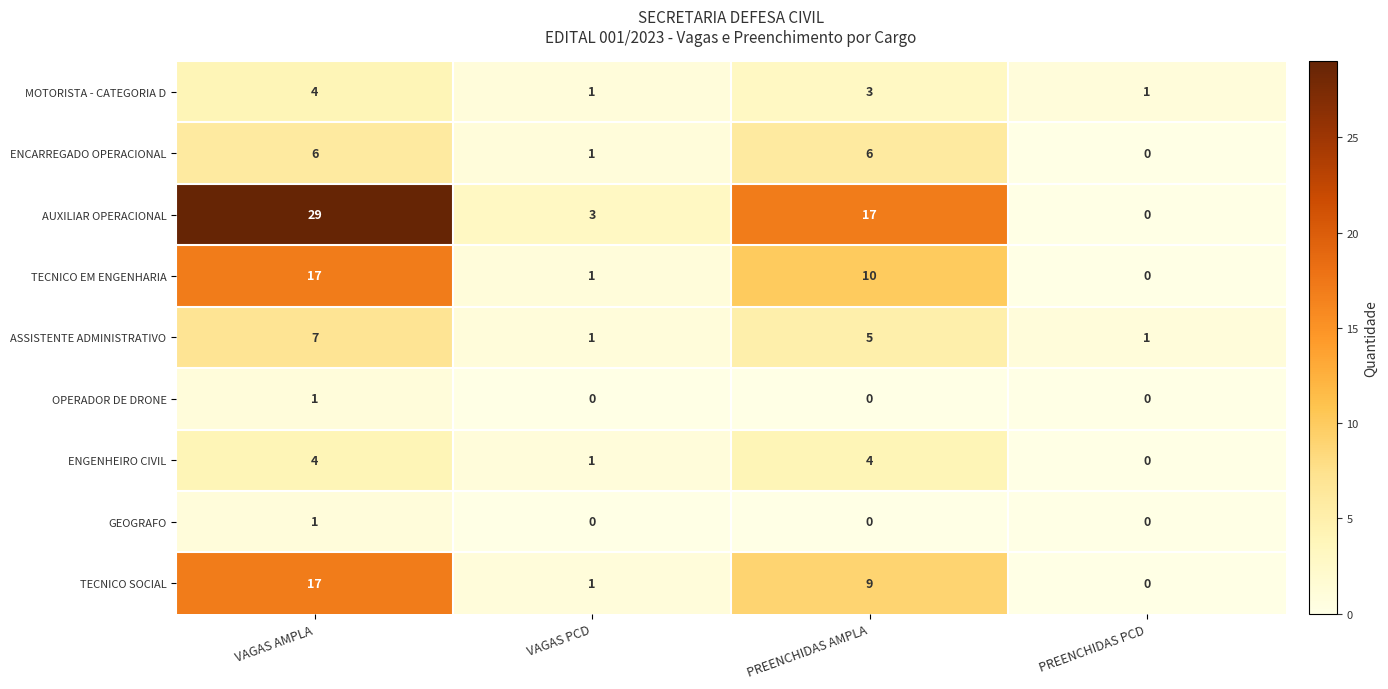

At which label is ENGENHEIRO CIVIL closest to 2?

VAGAS PCD